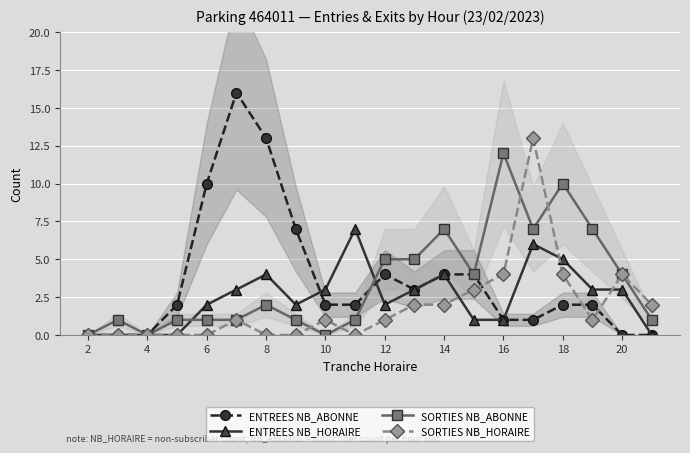

What is the value of the ENTREES NB_ABONNE point at the 10th from the left?

2